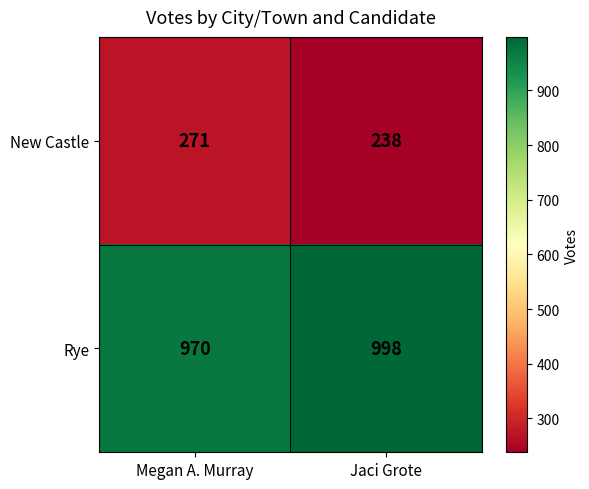

The New Castle series shows 238 at Jaci Grote. True or false?

True